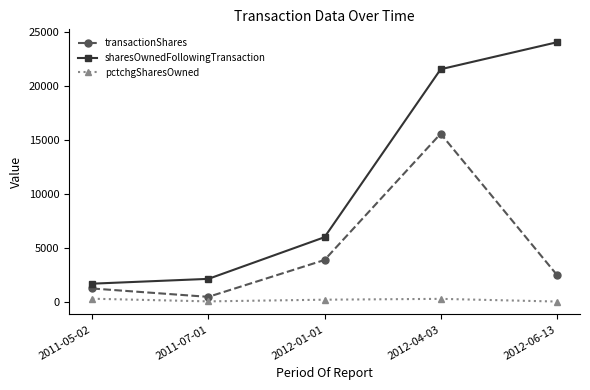

The value of sharesOwnedFollowingTransaction at 2012-01-01 is 2695. True or false?

False